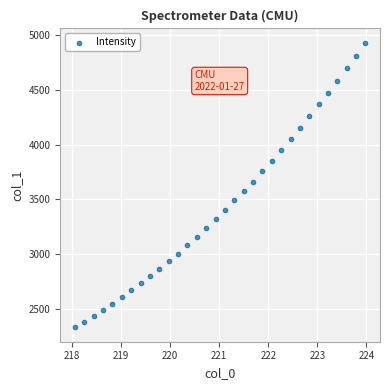

What is the range of X values (max minus min)?

5.9